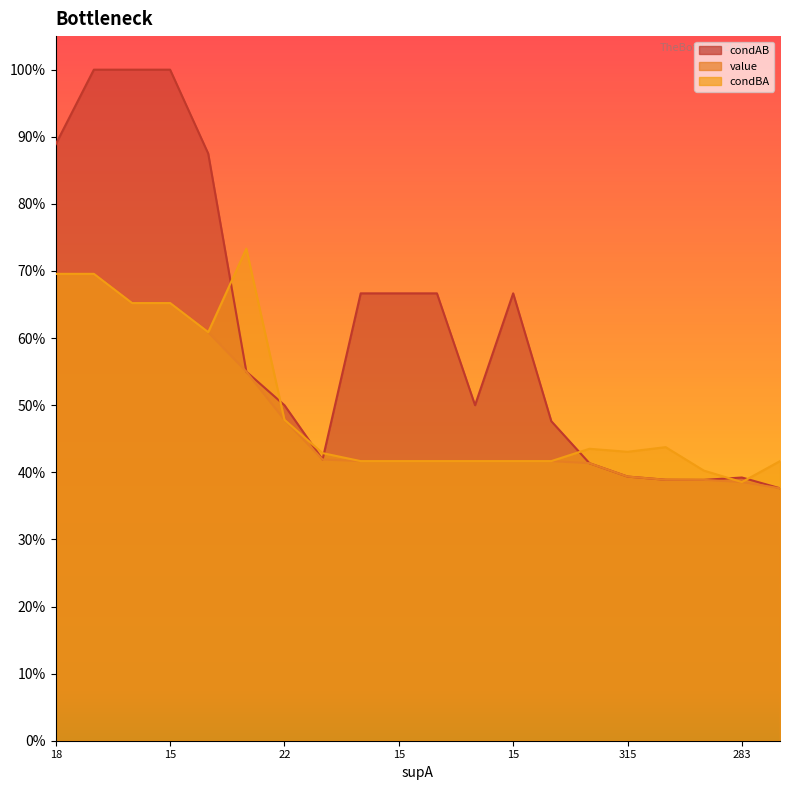

Rank the categories by condAB value from highest to lowest.

16, 15, 15, 18, 16, 15, 15, 15, 15, 20, 22, 20, 21, 315, 324, 315, 283, 324, 319, 319